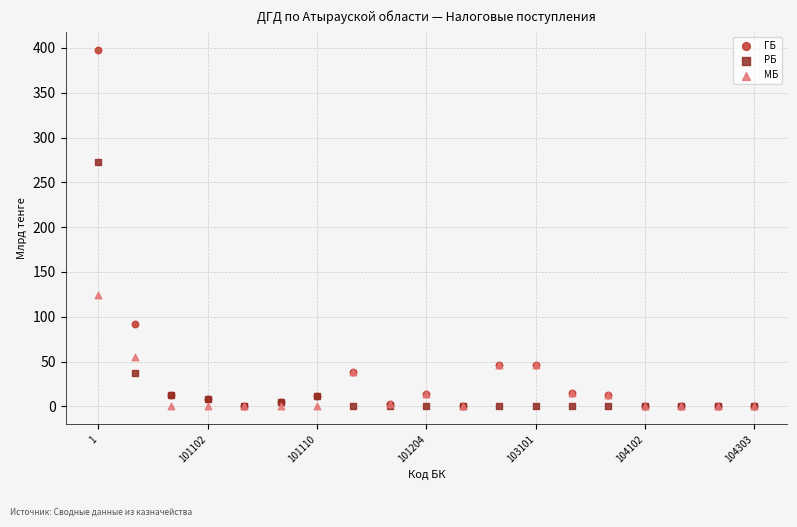

In the РБ series, what Y value is closest to 136?

37.7